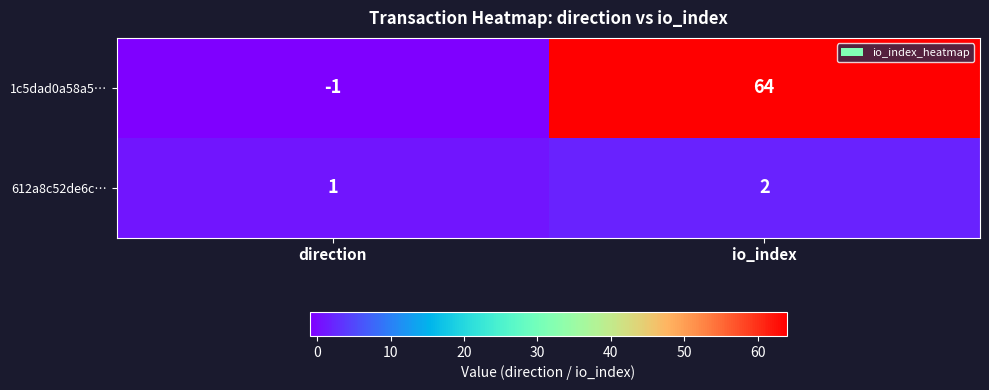

Where is 1c5dad0a58a5… nearest to the value 31?

direction